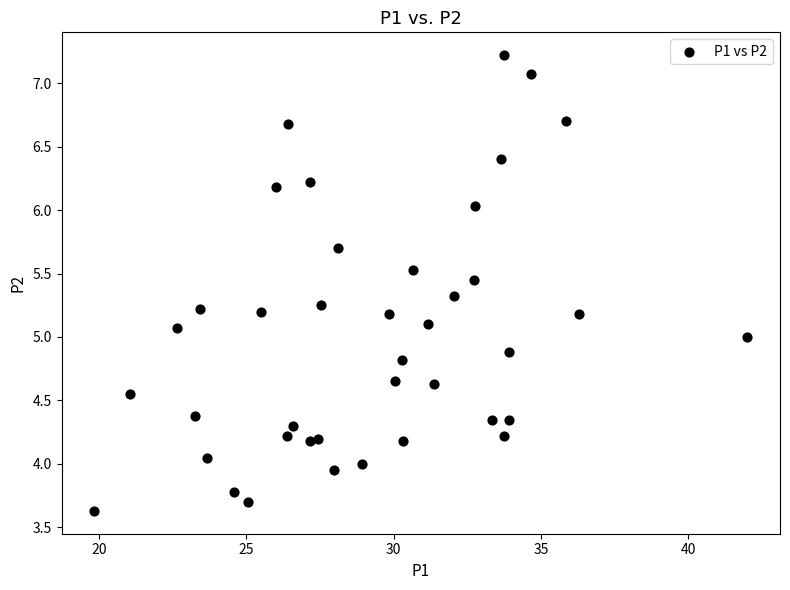

What is the range of Y values (max minus min)?

3.6